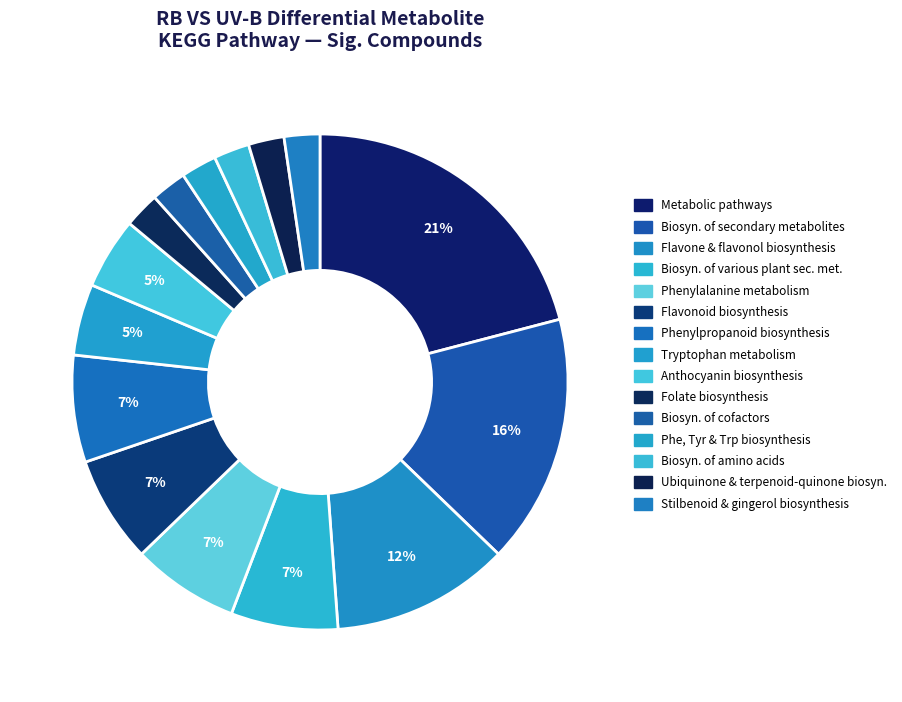

What percentage is NOT represented by Anthocyanin biosynthesis?

95.3%